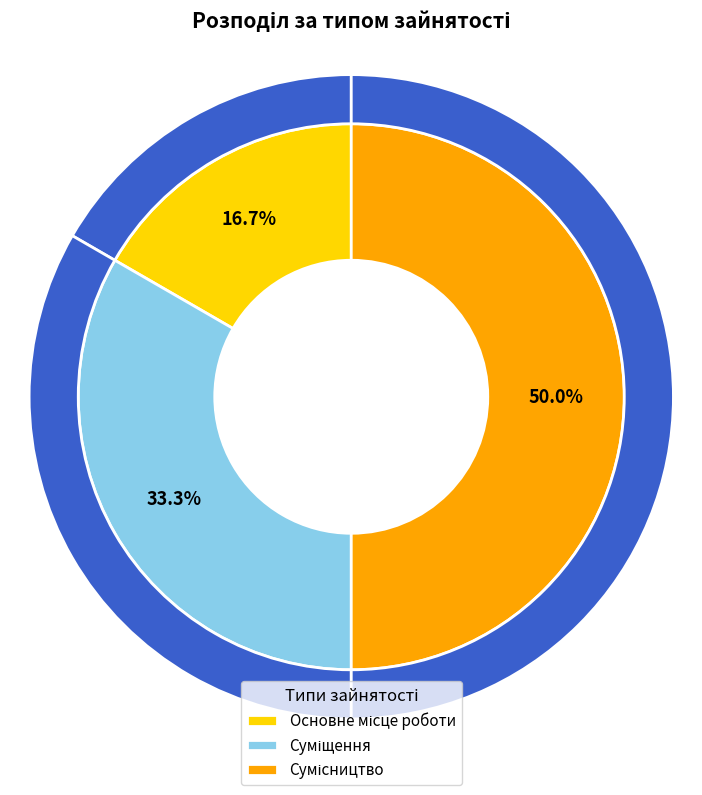

Between Суміщення and Основне місце роботи, which is larger?

Суміщення